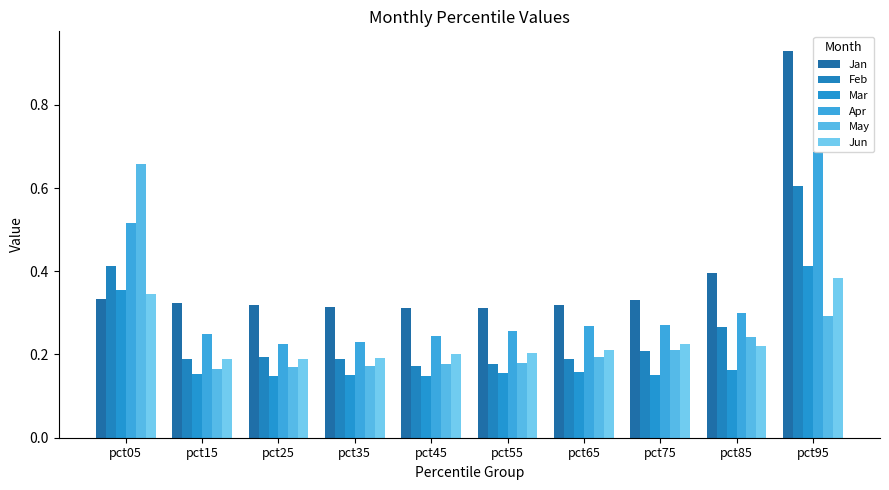

The value of Jun at pct45 is 0.1. True or false?

False